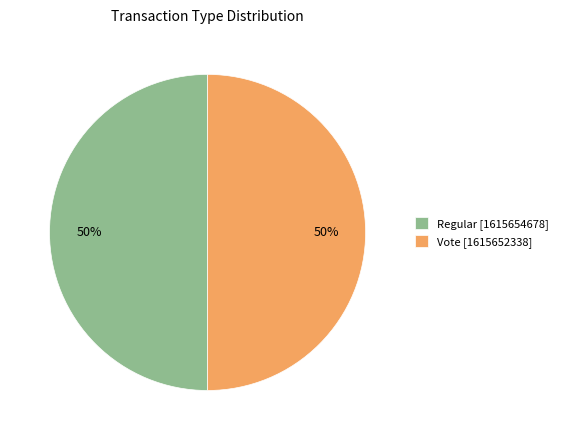

Is it true that Regular [1615654678] is 56% of the pie?

False